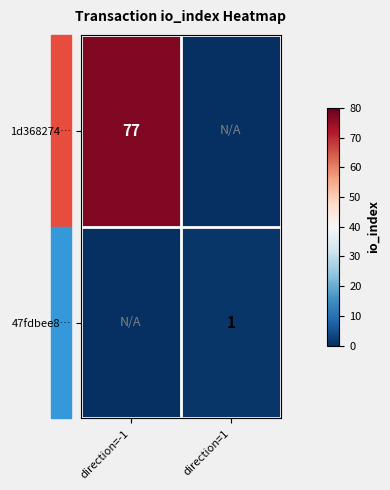

The 1d368274… series shows 36 at direction=-1. True or false?

False